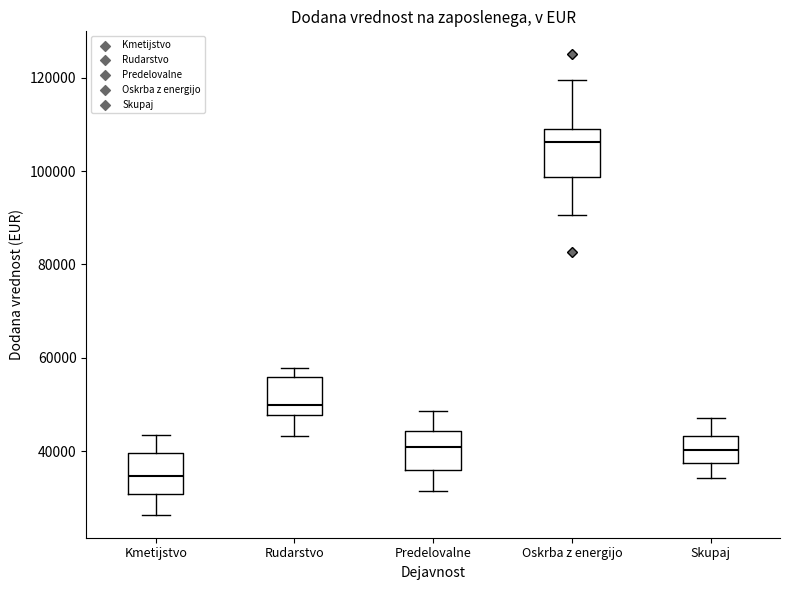

Which box has the lowest median line?

Kmetijstvo